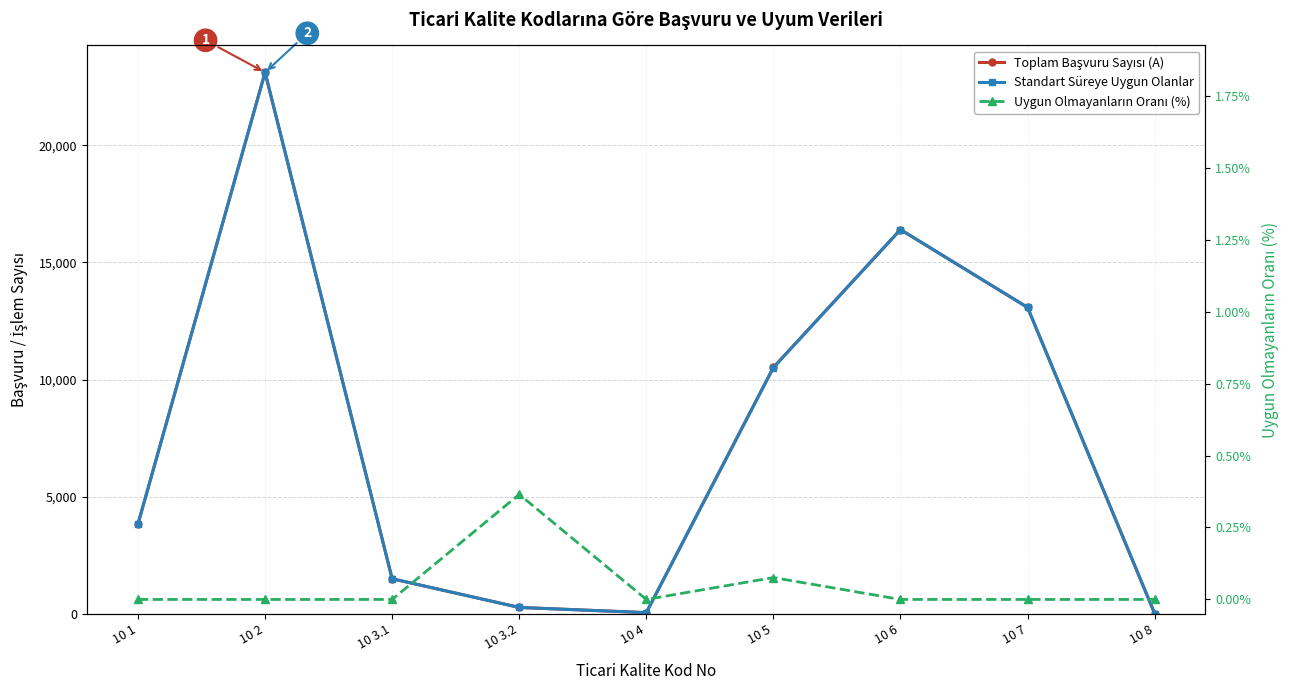

What is the difference between the highest and lowest values at 10 4?

52.0